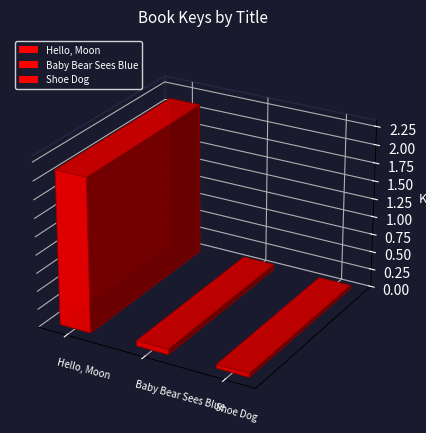

Are the bars horizontal?

No